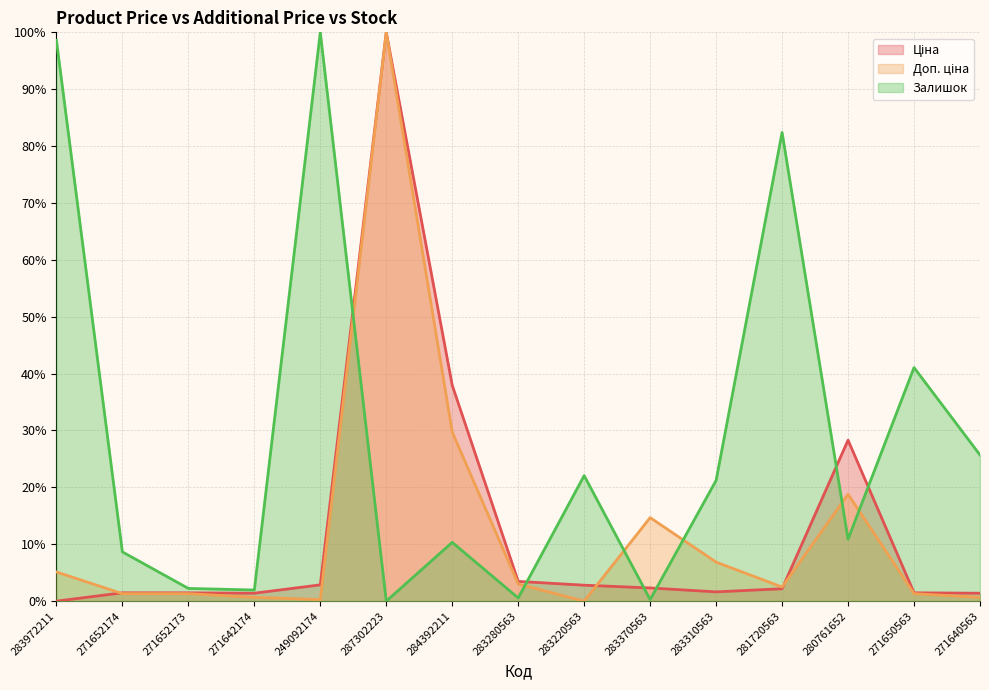

Count the number of data series in this chart.

3